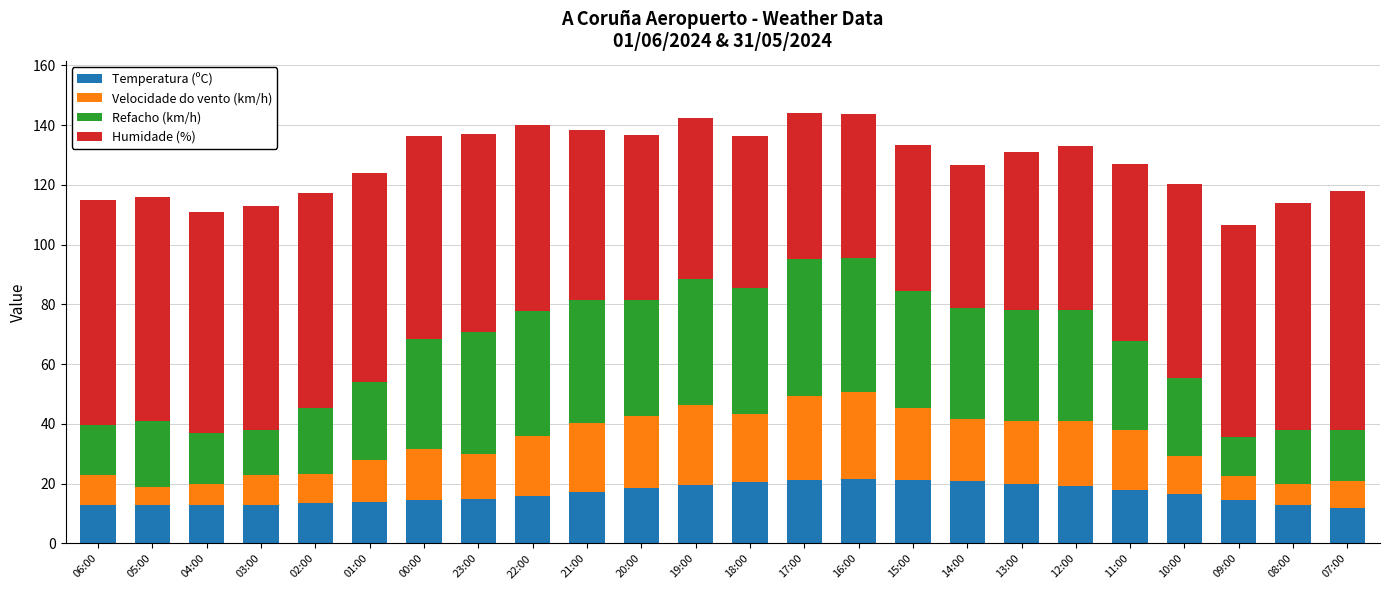

What is the total value across all series at 16:00?

143.6